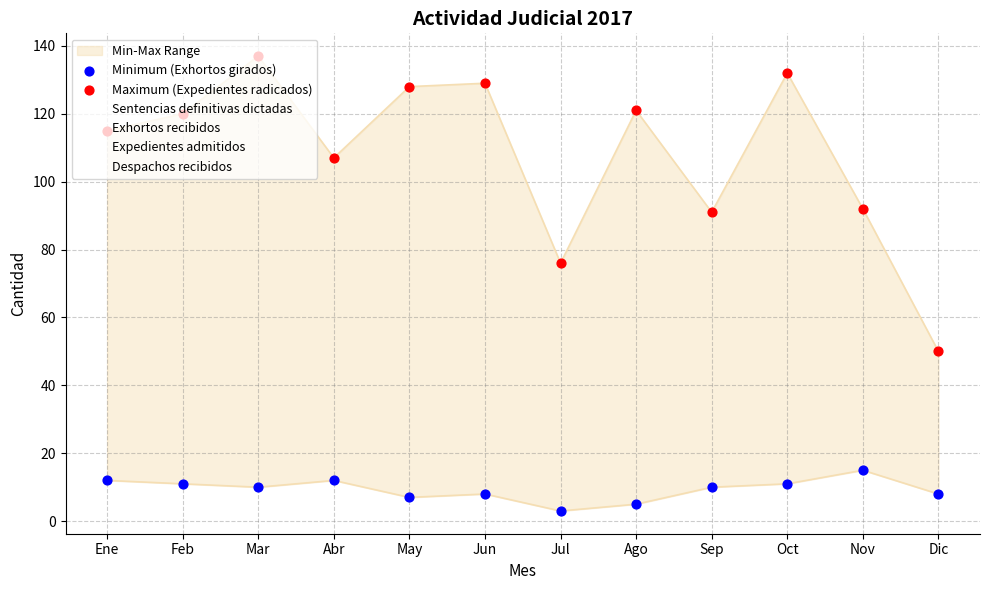

Which series has the largest Y range (max minus min)?

Sentencias definitivas dictadas